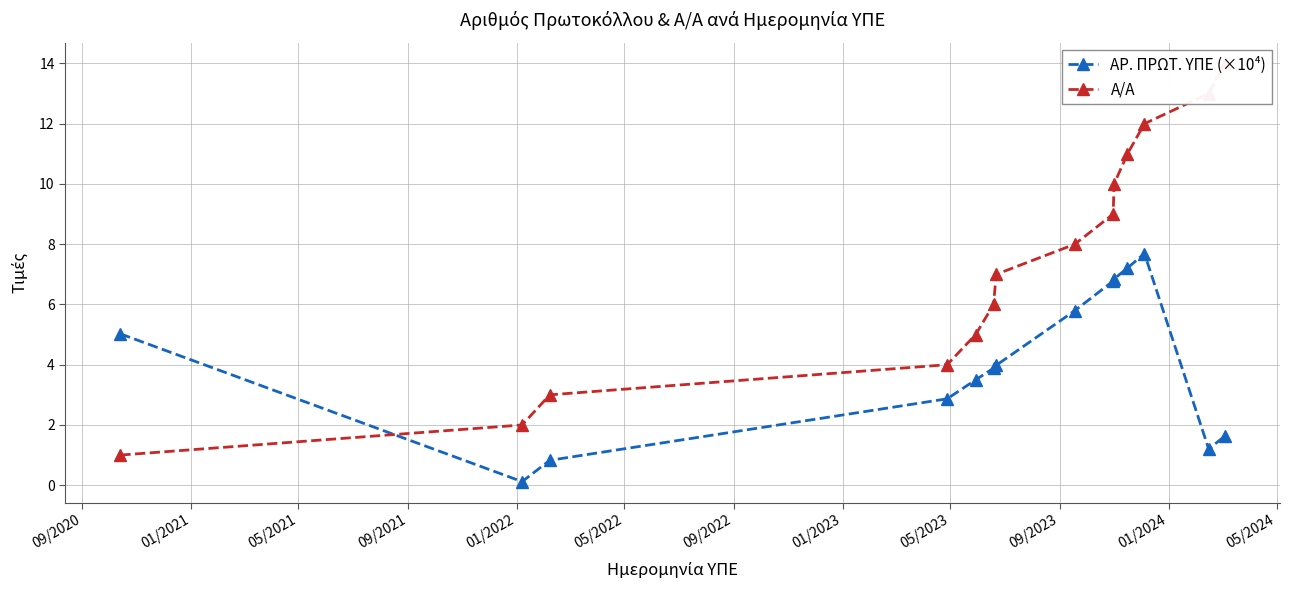

What is the maximum value for ΑΡ. ΠΡΩΤ. ΥΠΕ (×10⁴)?

7.7